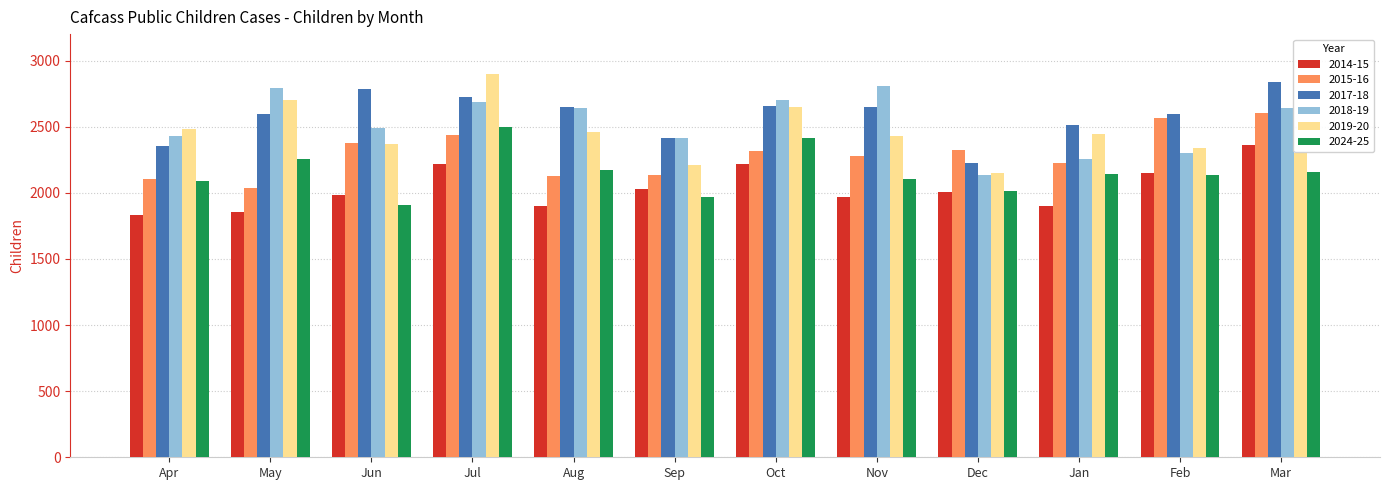

Where does the 2017-18 series first go above 2650?

Jun